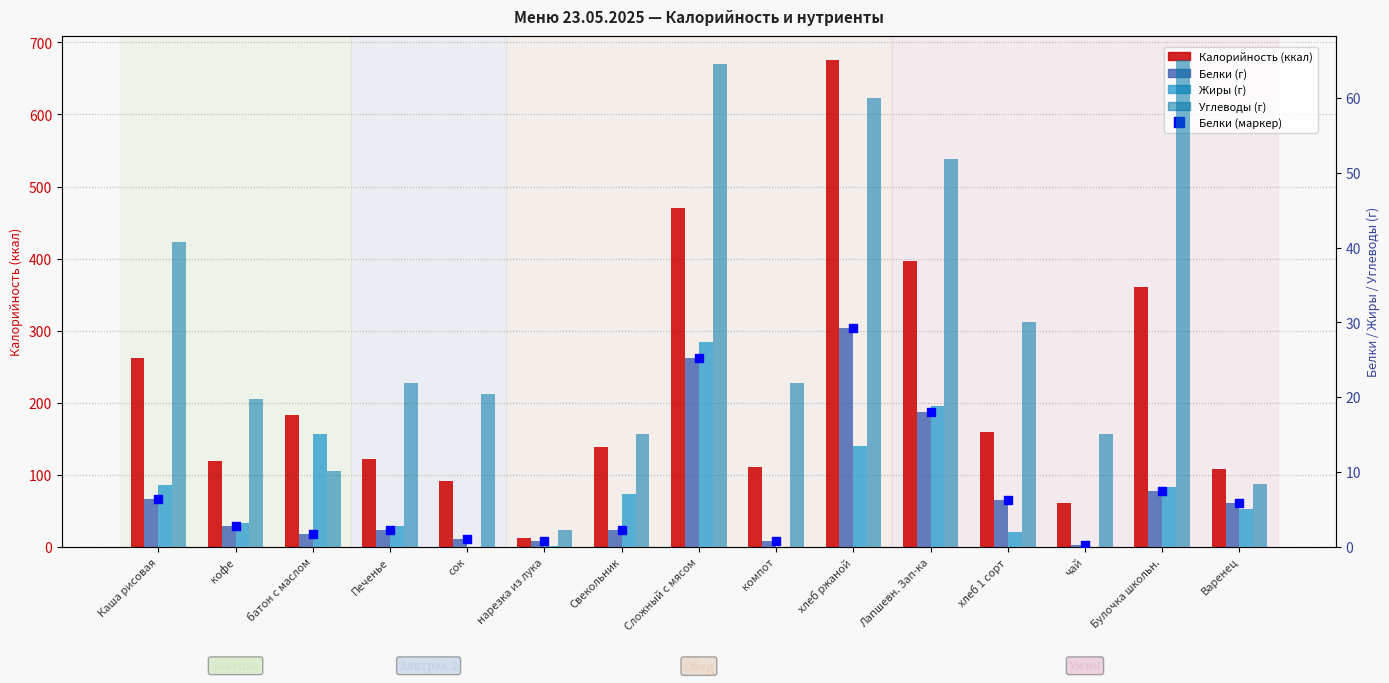

Which series has the largest total across all categories?

Калорийность